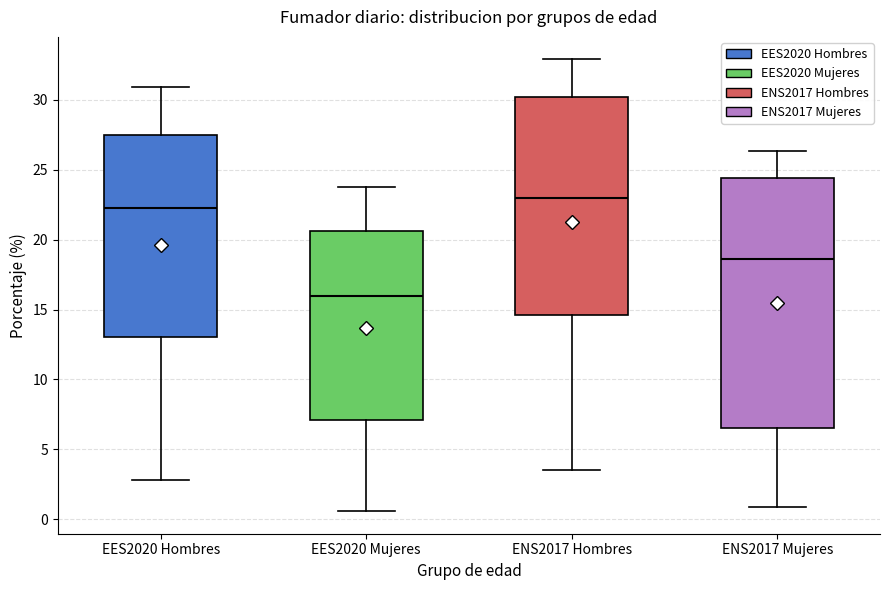

Reading left to right, read every box against the y-axis: the position of its median line, the range the box covers, and the ends of its whiskers. The values are not printed on the chart, so give them approximately, as read against the axis.

EES2020 Hombres: median 22.5, box 13.0 to 27.5, whiskers 3.0 to 31.0
EES2020 Mujeres: median 16.0, box 7.0 to 20.5, whiskers 0.5 to 24.0
ENS2017 Hombres: median 23.0, box 14.5 to 30.0, whiskers 3.5 to 33.0
ENS2017 Mujeres: median 18.5, box 6.5 to 24.5, whiskers 1.0 to 26.5